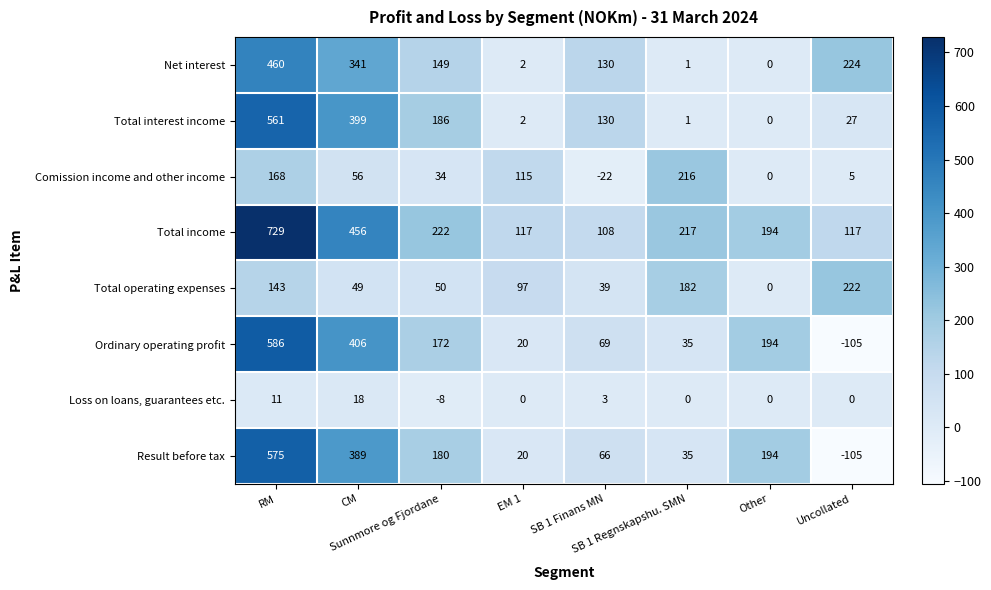

Which series has the largest total across all categories?

Total income